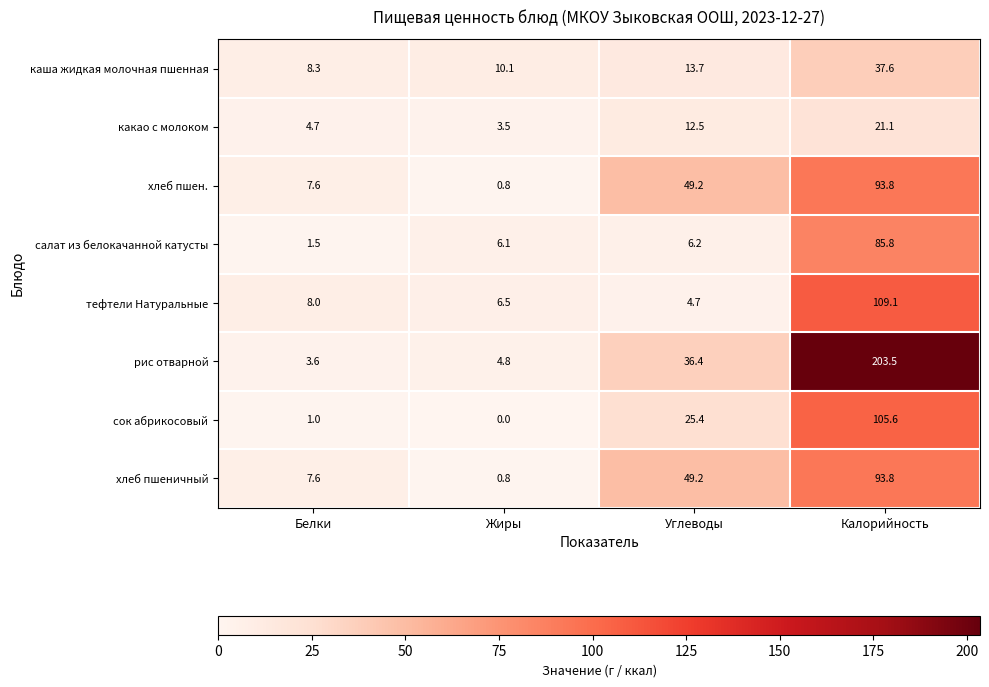

What is the average value of the хлеб пшеничный series?

37.9